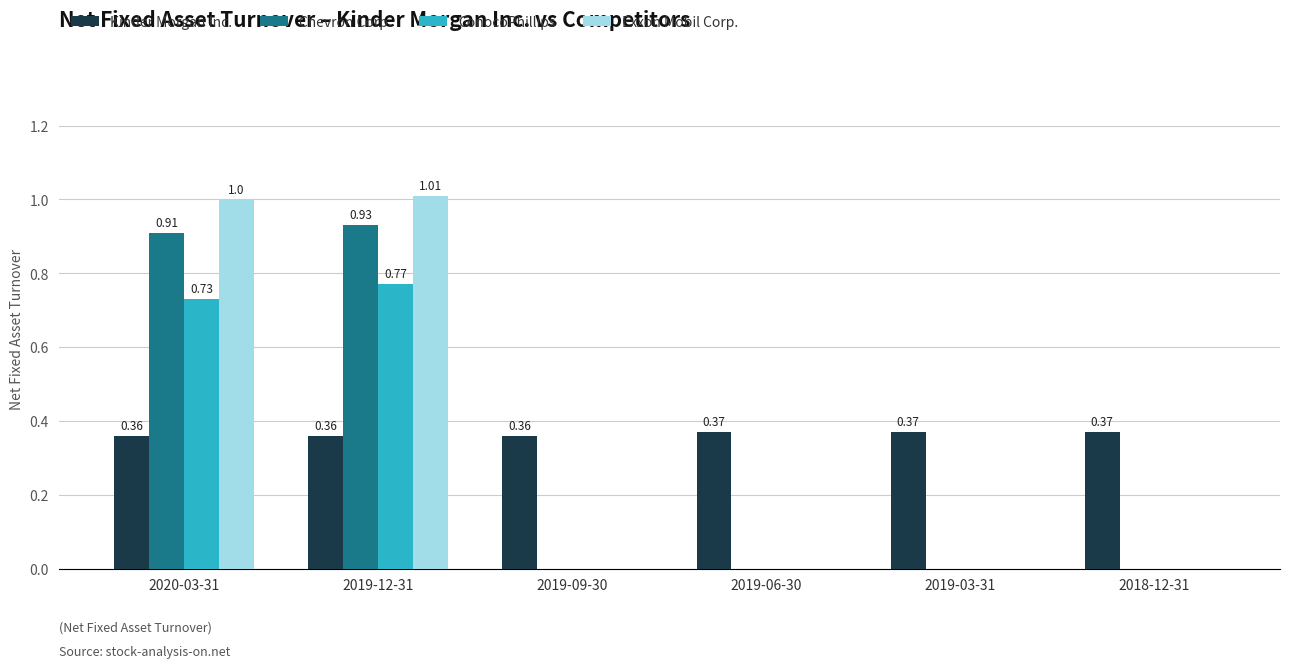

Is it true that Chevron Corp. equals 1.5 at 2020-03-31?

False